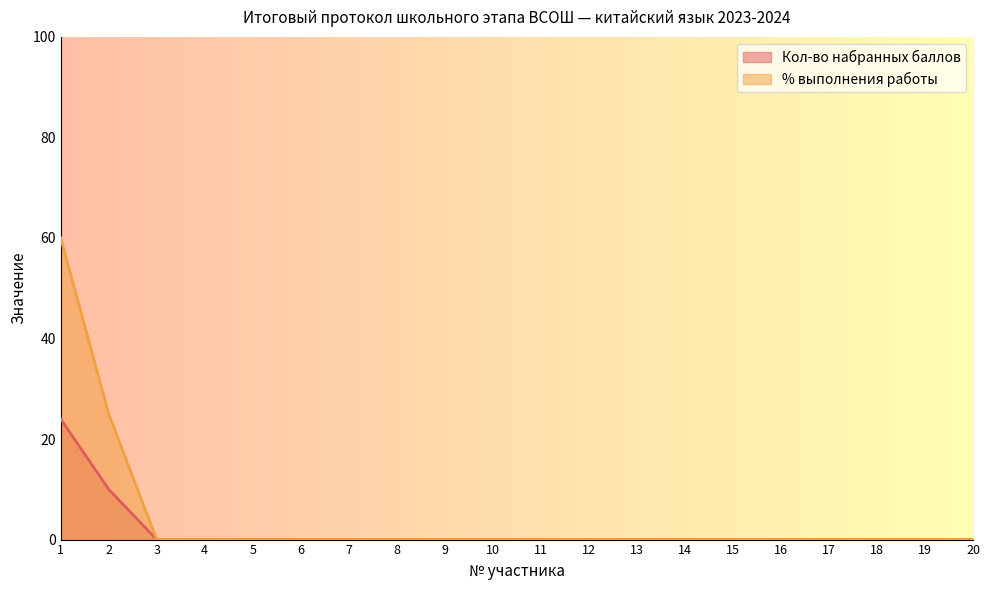

At how many categories does at least one series exceed 26?

1